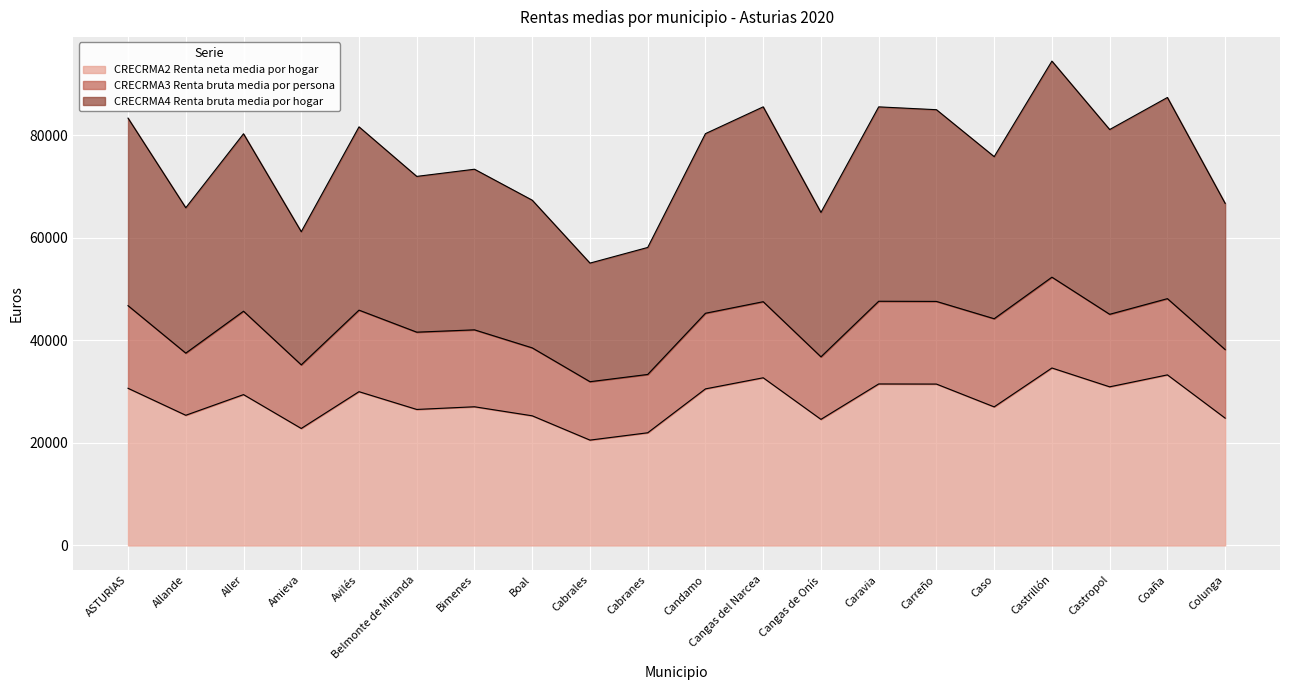

Between Belmonte de Miranda and Candamo, which series saw the biggest shift?

CRECRMA4 Renta bruta media por hogar